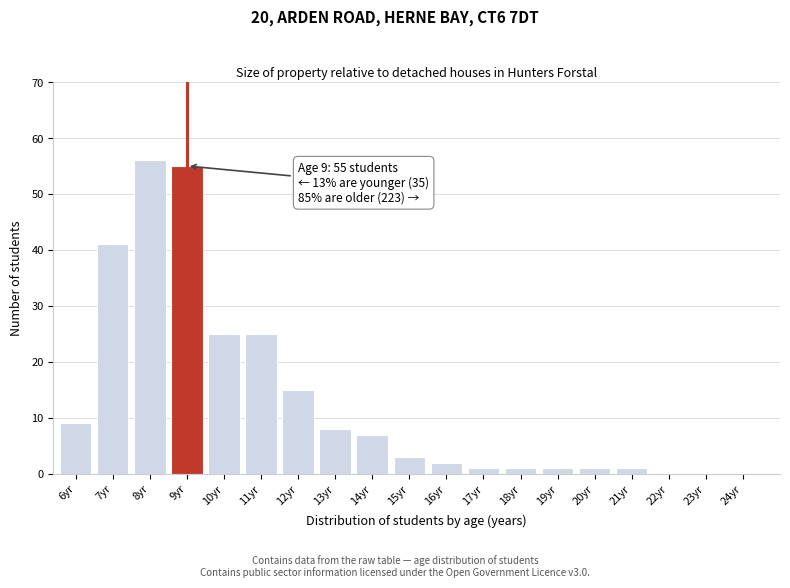

Reading right to left, list all the values displayed in this chart.

24yr=0	23yr=0	22yr=0	21yr=1	20yr=1	19yr=1	18yr=1	17yr=1	16yr=2	15yr=3	14yr=7	13yr=8	12yr=15	11yr=25	10yr=25	9yr=55	8yr=56	7yr=41	6yr=9